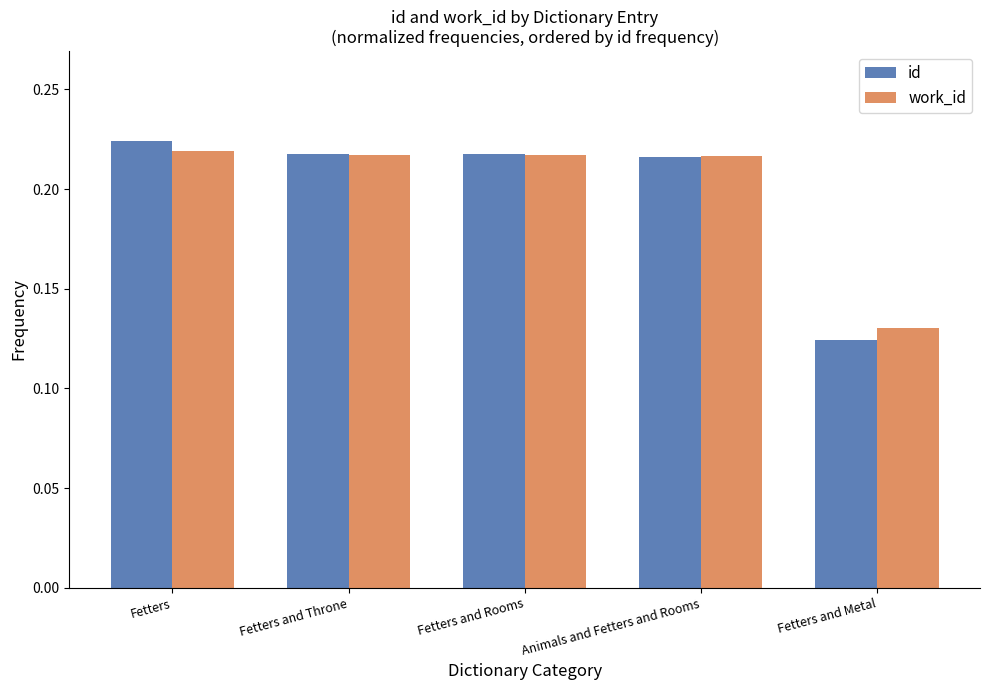

True or false: id has a value of 0.3 at Fetters.

False